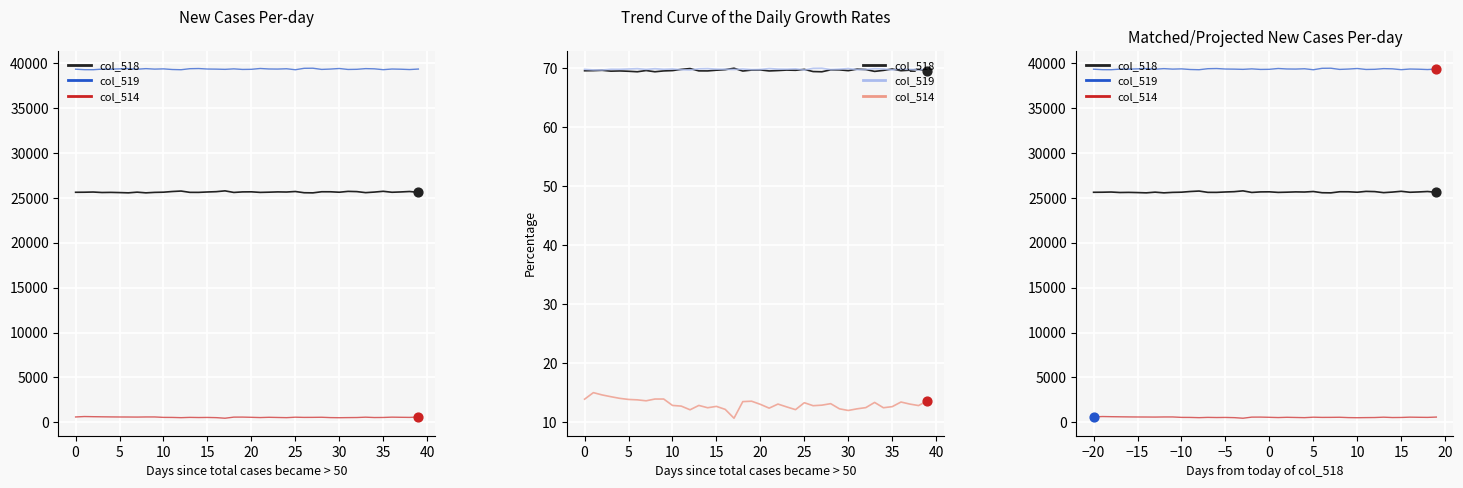

At how many categories does at least one series exceed 32081?

40